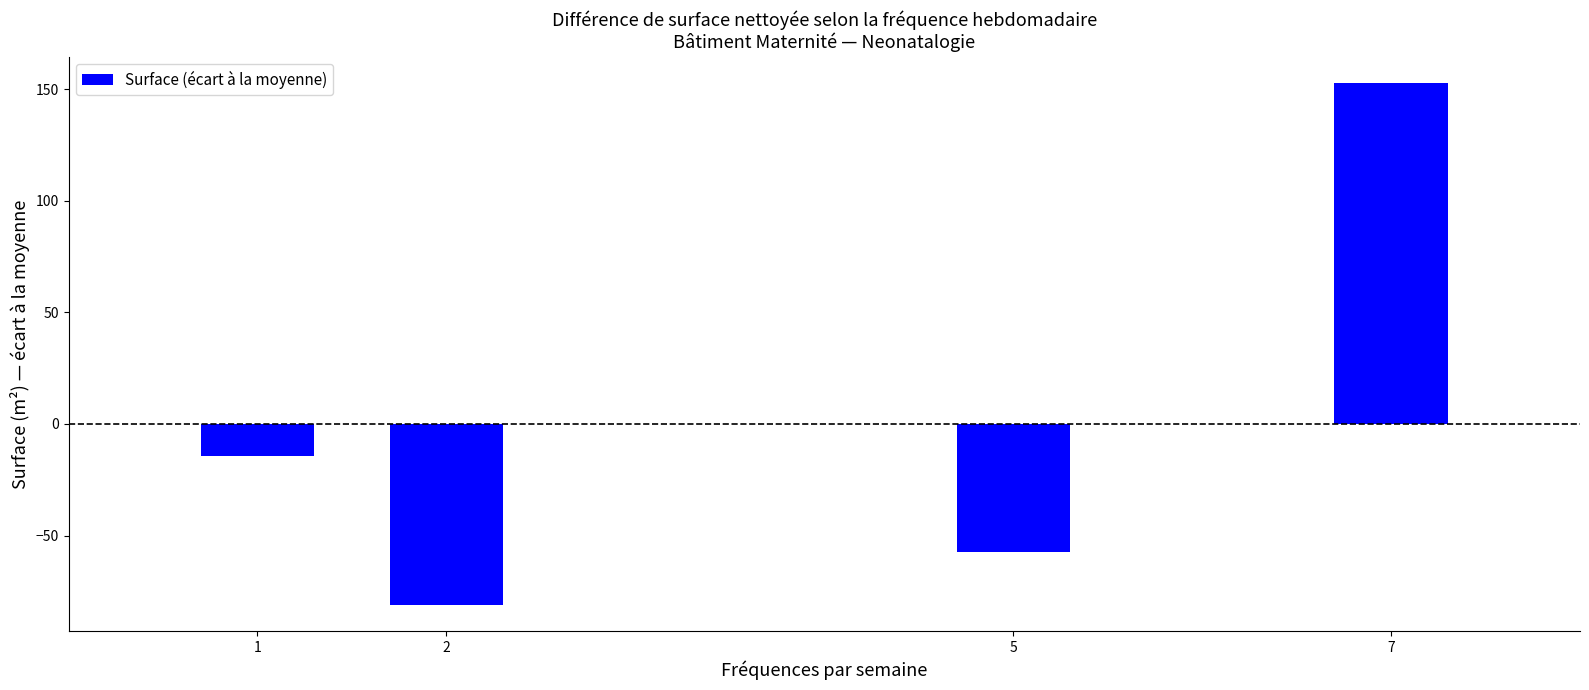

List the labels in order of value, smallest first.

2, 5, 1, 7